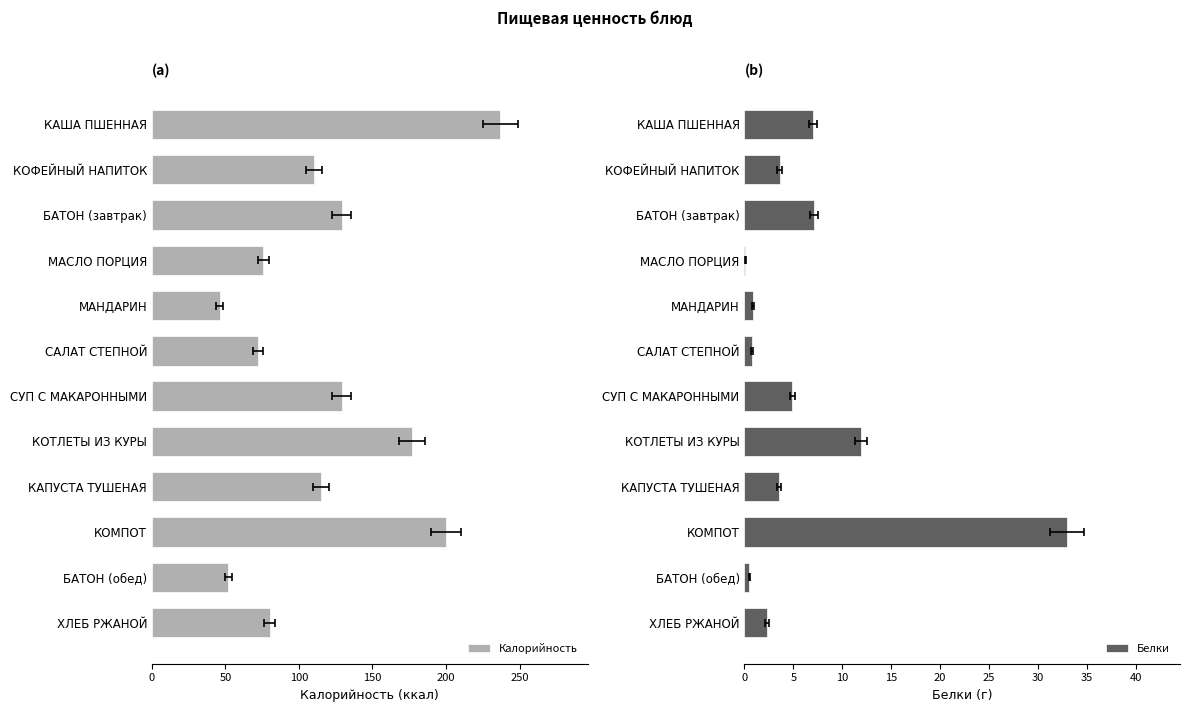

How many distinct data groups are displayed?

2